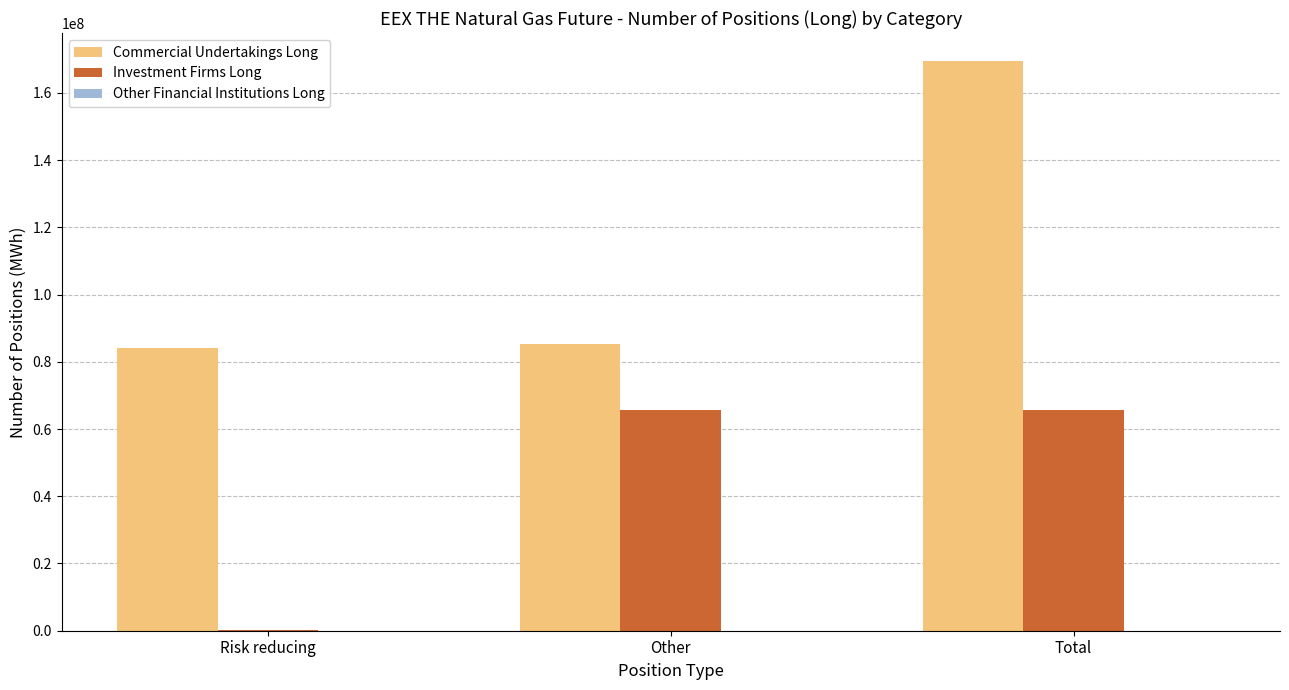

Which series has the largest total across all categories?

Commercial Undertakings Long